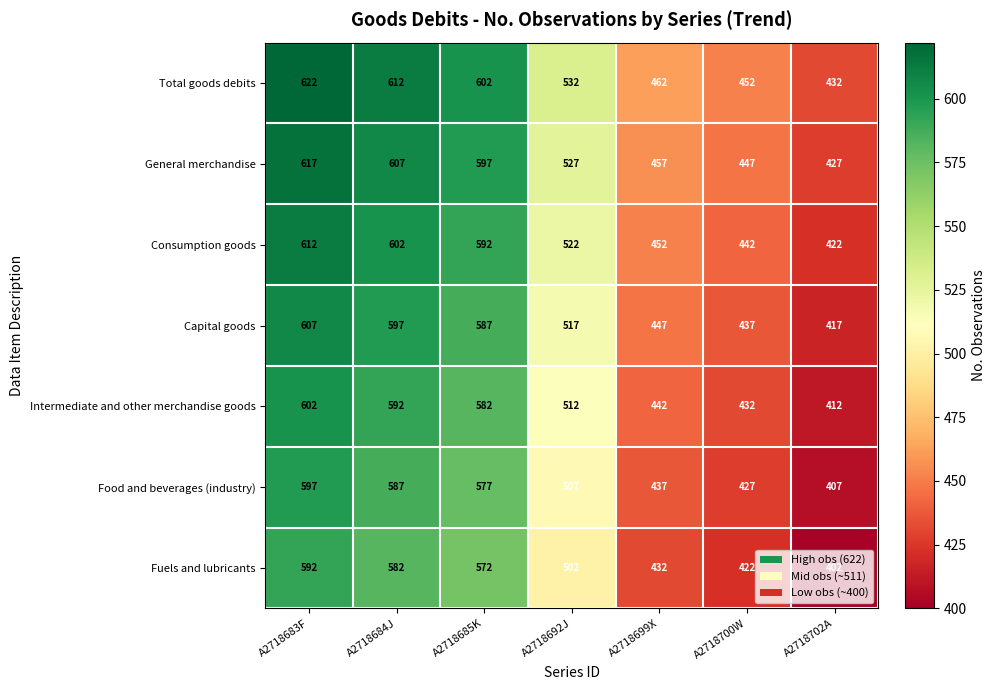

What is the difference between the highest and lowest values at A2718702A?

30